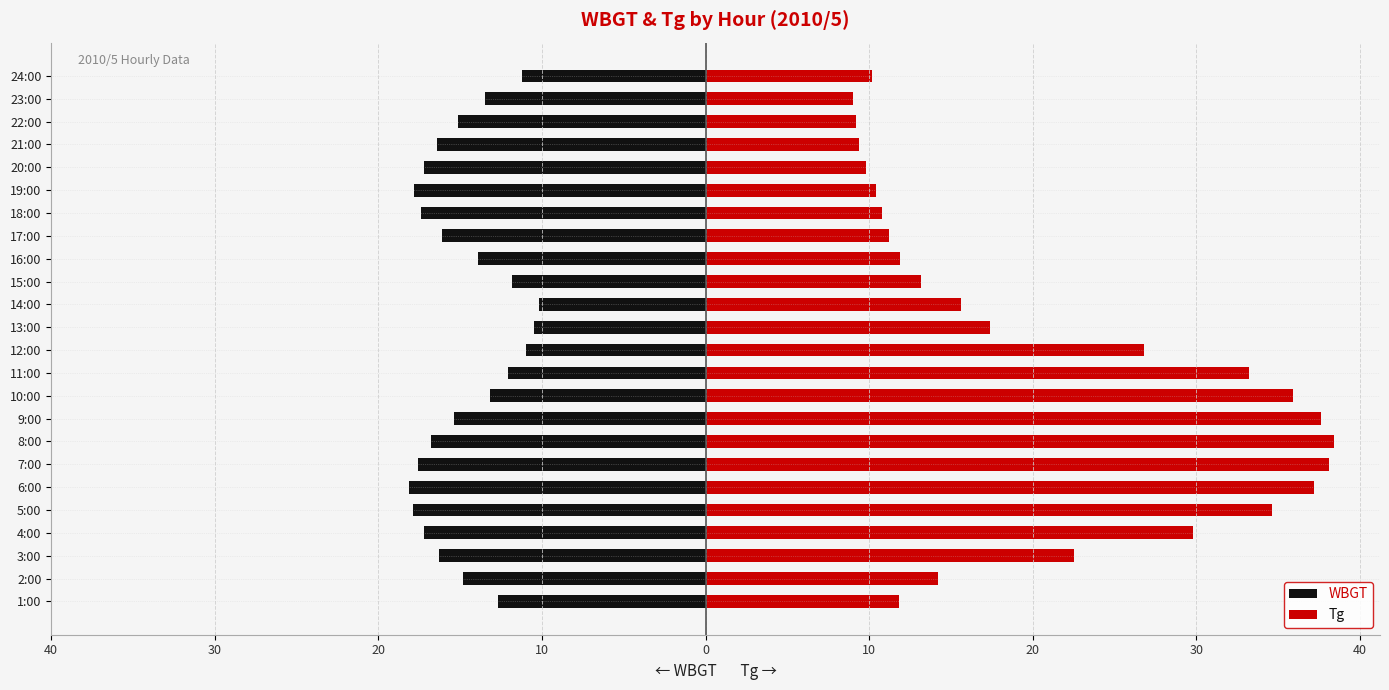

Which series has the widest spread of values?

Tg